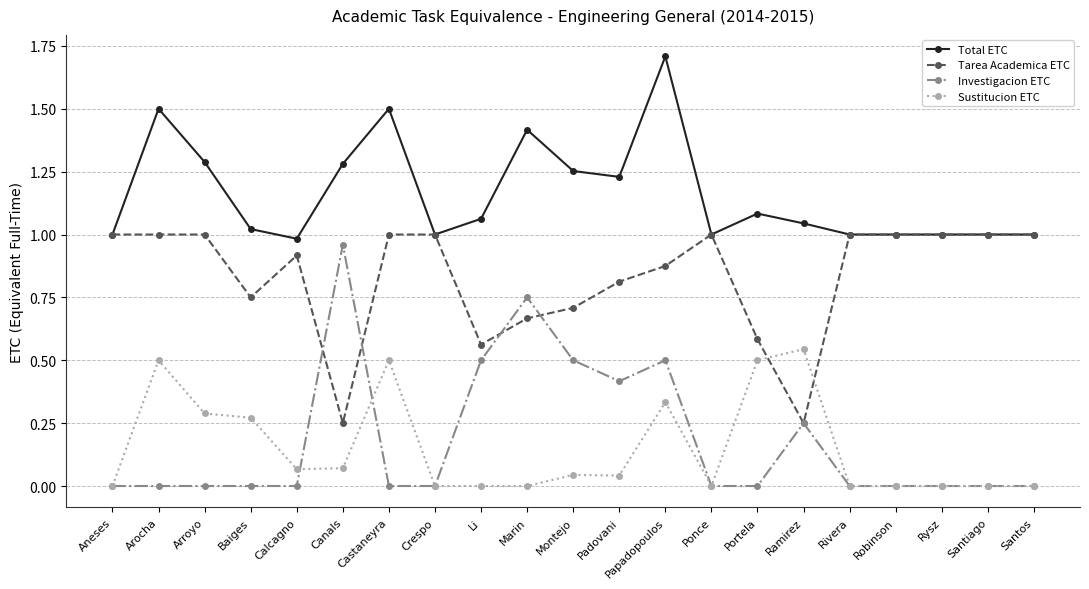

The value of Investigacion ETC at Papadopoulos is 0.3. True or false?

False